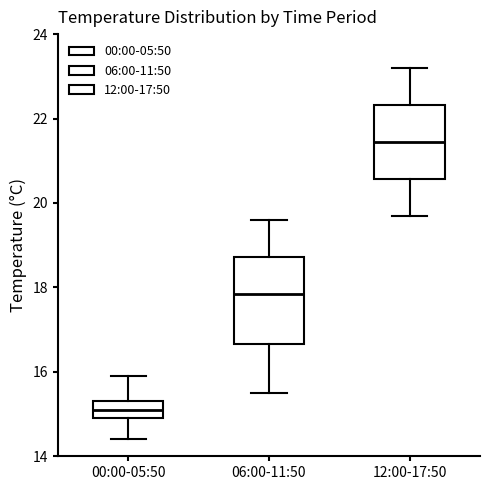

Reading left to right, transcribe this box plot: for each box, give where its median line is, the range the box spans, and where its two whiskers end, as read against the y-axis. The values are not printed on the chart, so give them approximately, as read against the axis.

00:00-05:50: median 15.2, box 15.0 to 15.4, whiskers 14.4 to 16.0
06:00-11:50: median 17.8, box 16.6 to 18.8, whiskers 15.6 to 19.6
12:00-17:50: median 21.4, box 20.6 to 22.4, whiskers 19.8 to 23.2